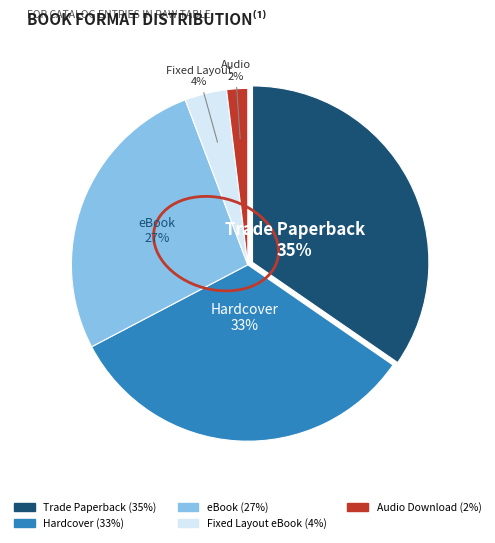

Does any single category account for the majority?

No